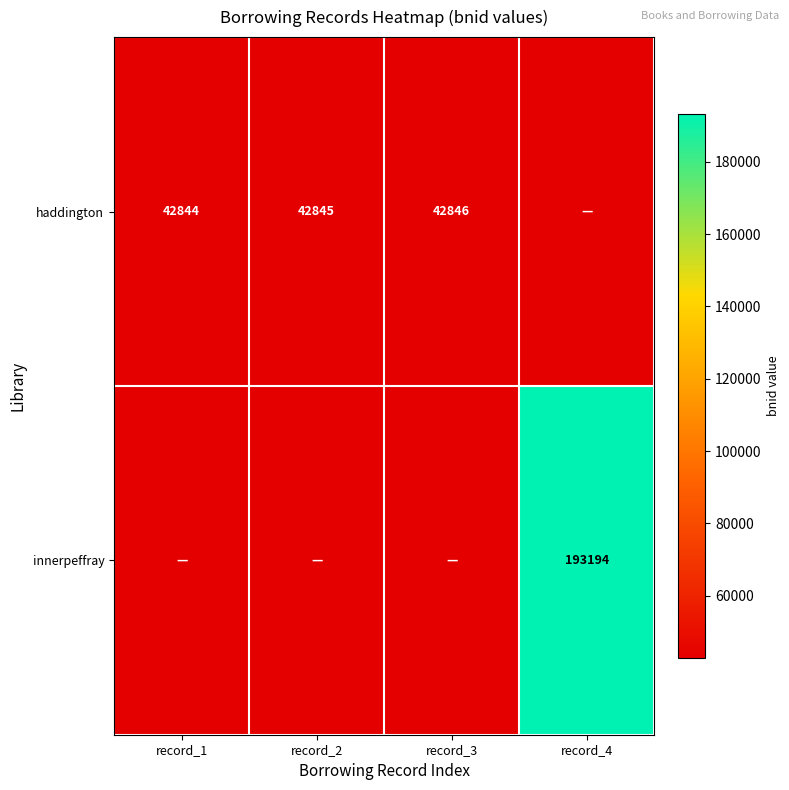

The value of haddington at record_3 is 12934. True or false?

False